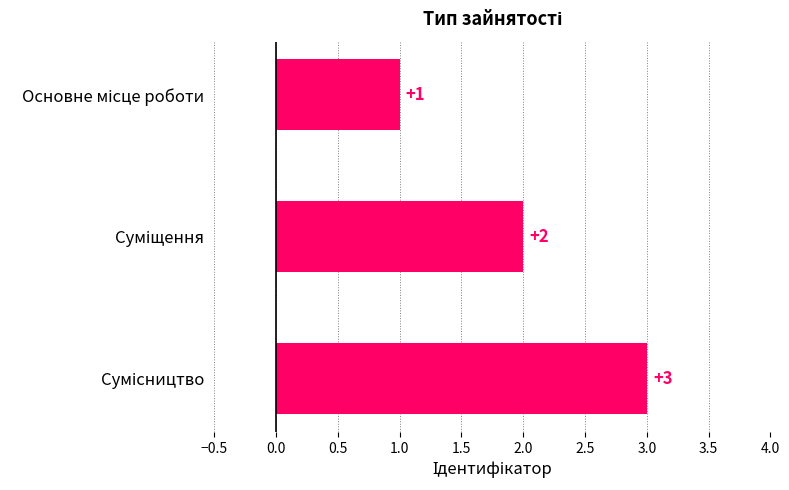

What is the greatest value displayed?

3